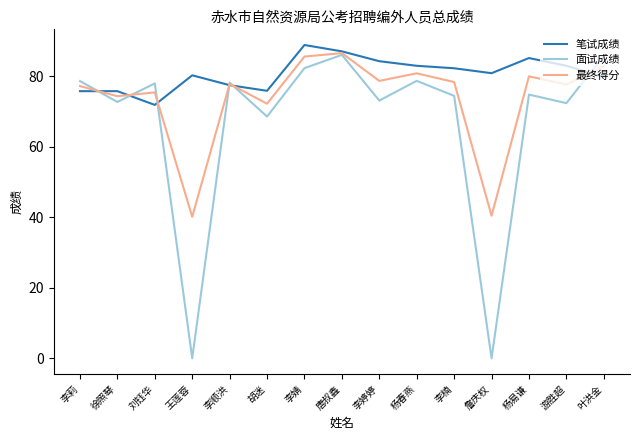

At which category is the sum across all series the highest?

唐叔鑫